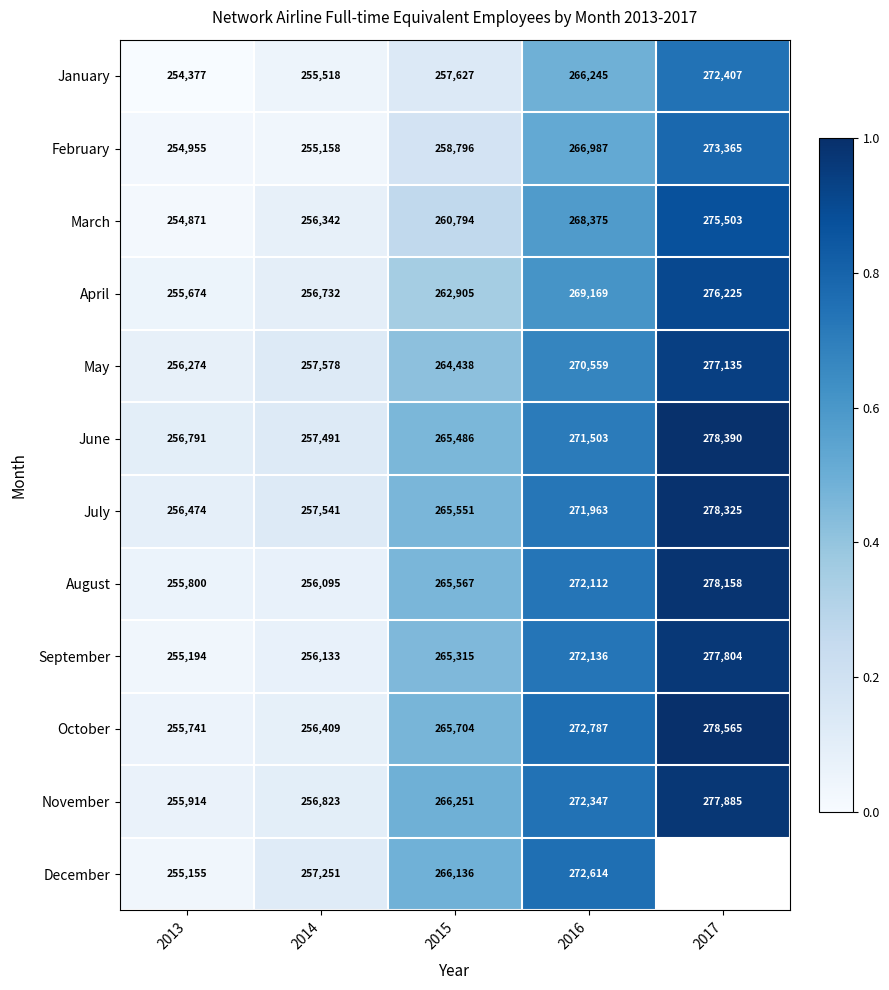

At how many categories does at least one series exceed 0?

5